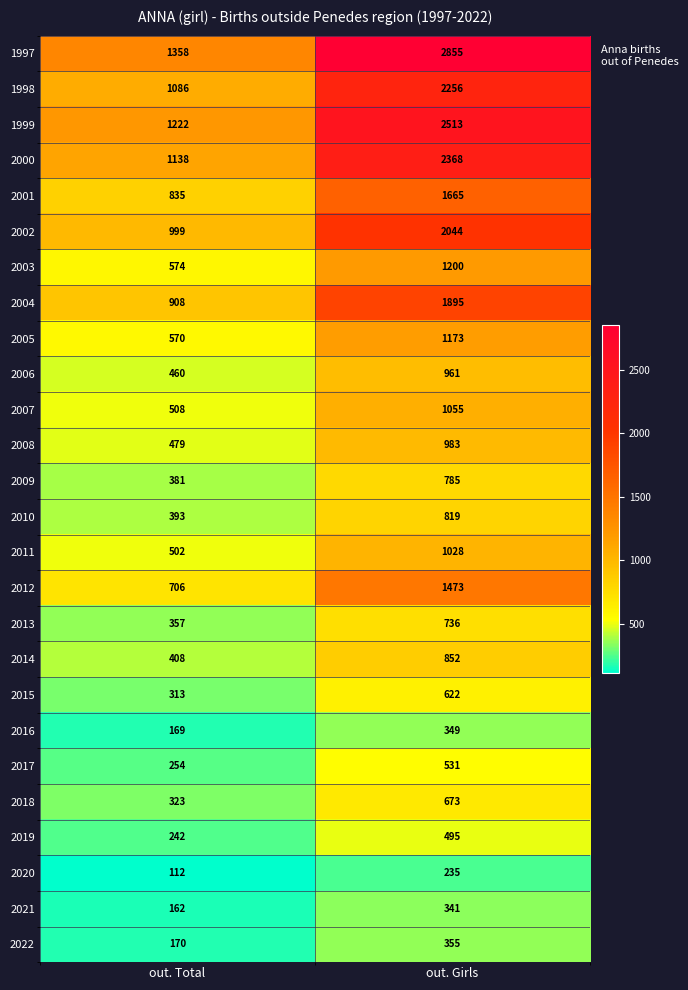

How many categories are shown in the chart?

2